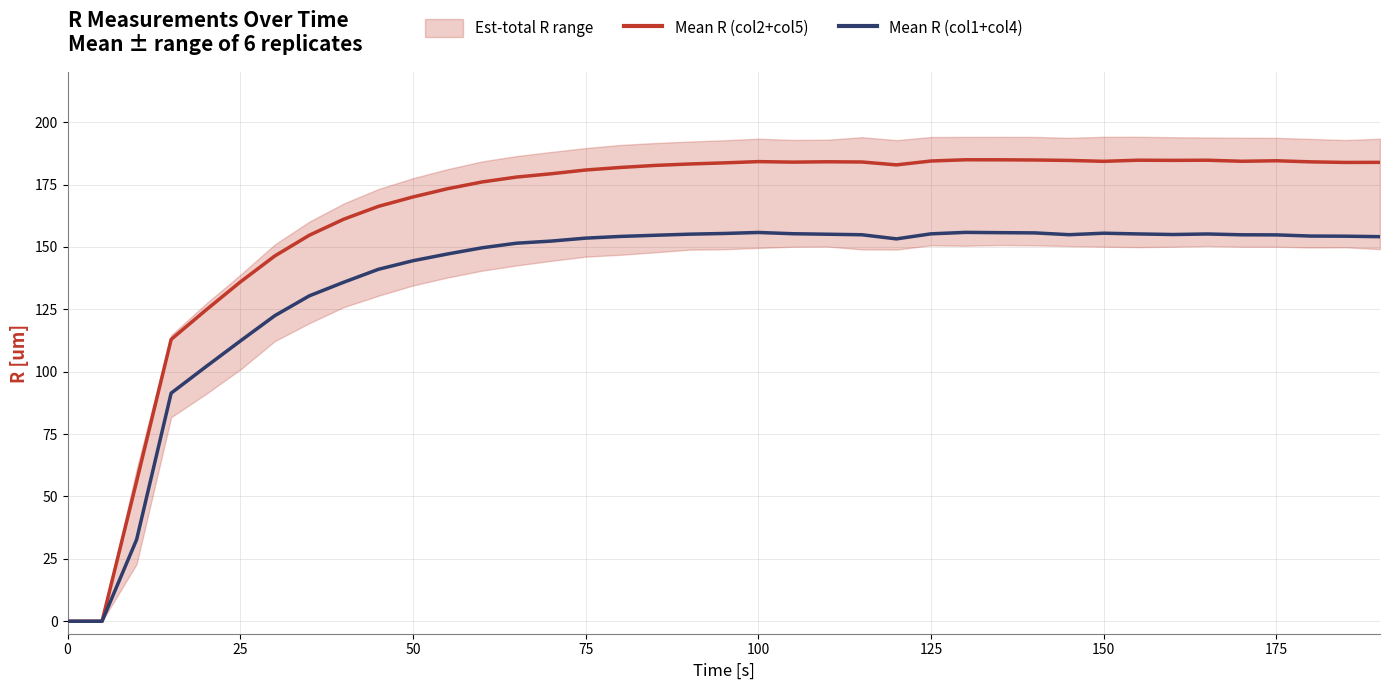

How many lines are shown in the chart?

2